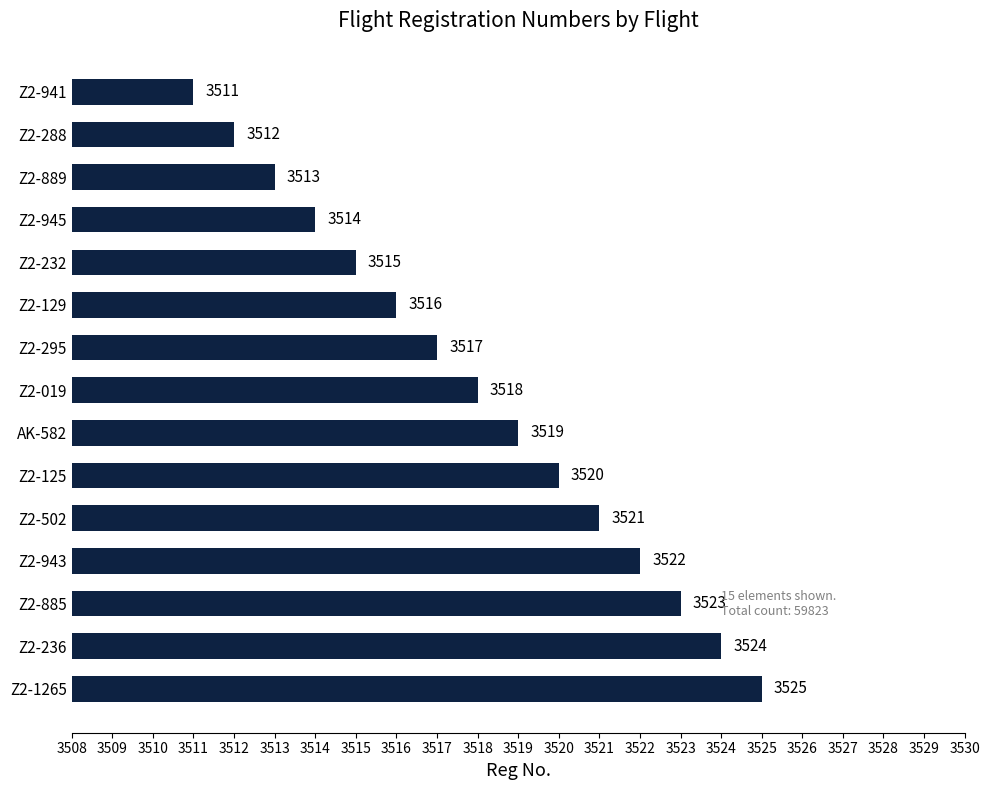

What is the difference between the maximum and minimum values?

14